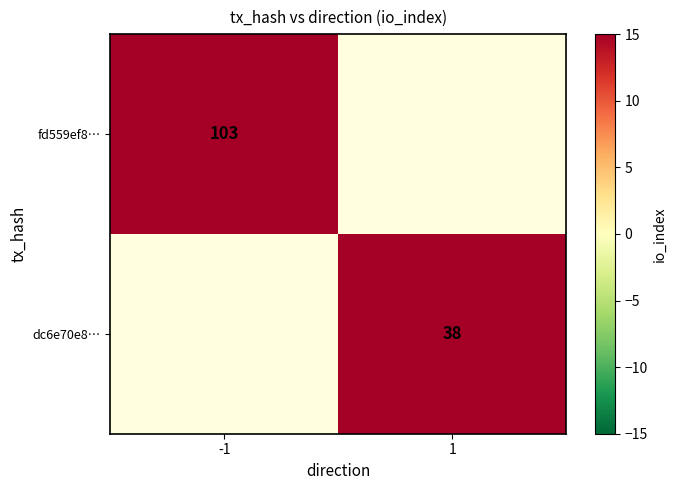

The value of fd559ef8… at -1 is 26. True or false?

False